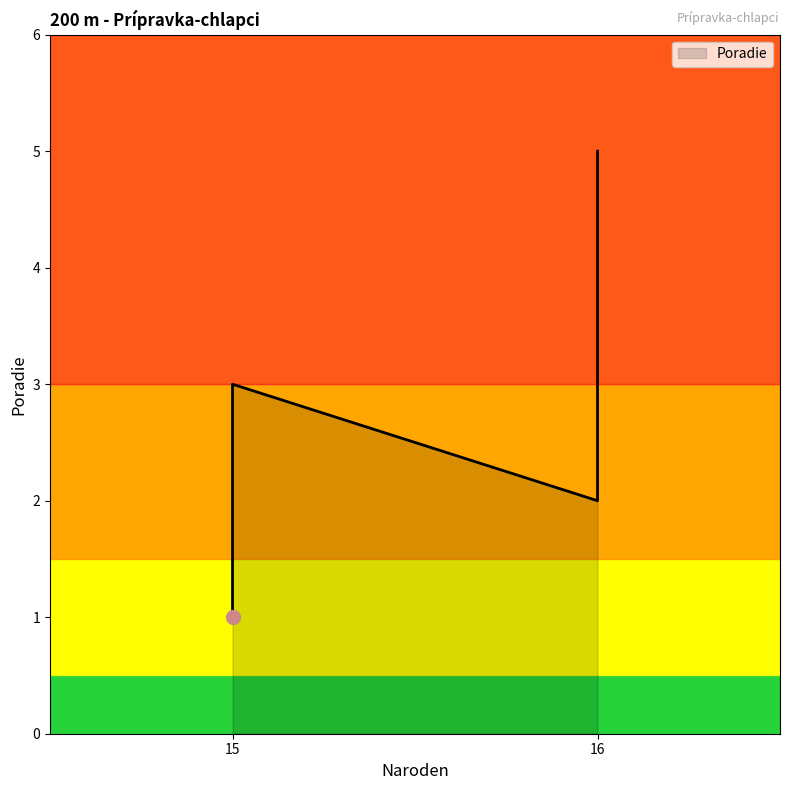

How many lines are shown in the chart?

1